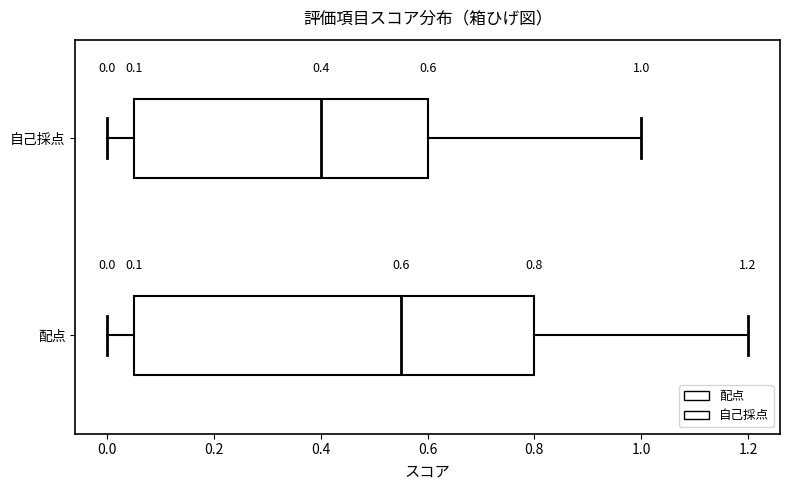

Which box's median line is the furthest to the left?

自己採点